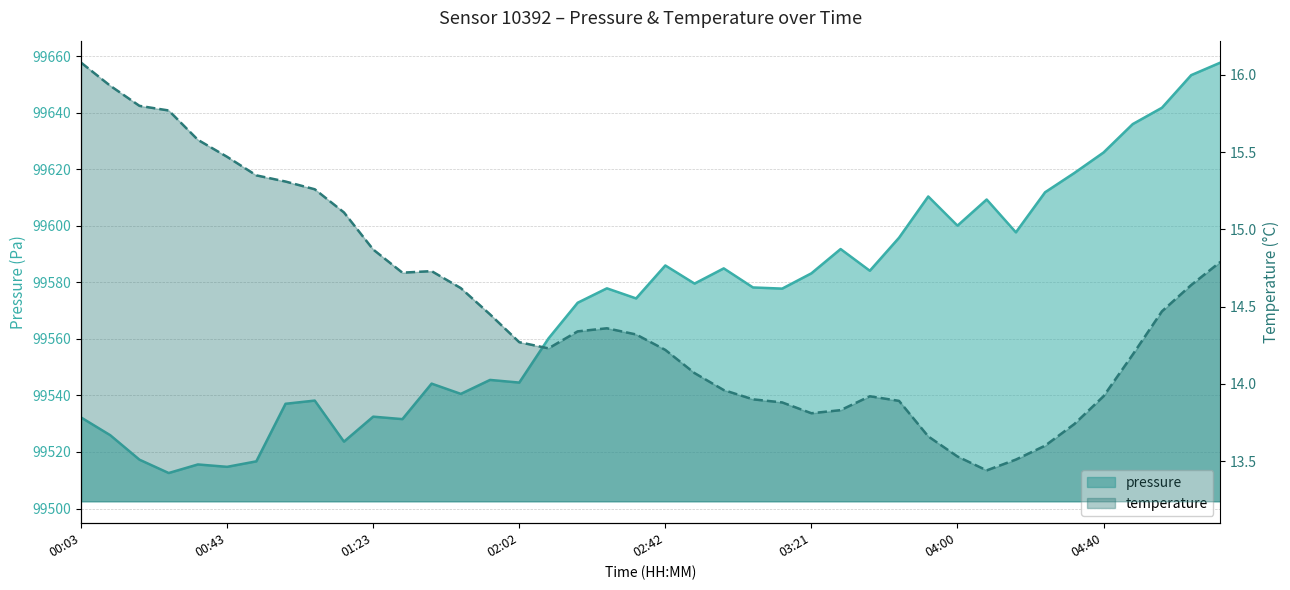

What is the smallest value displayed?

99512.6